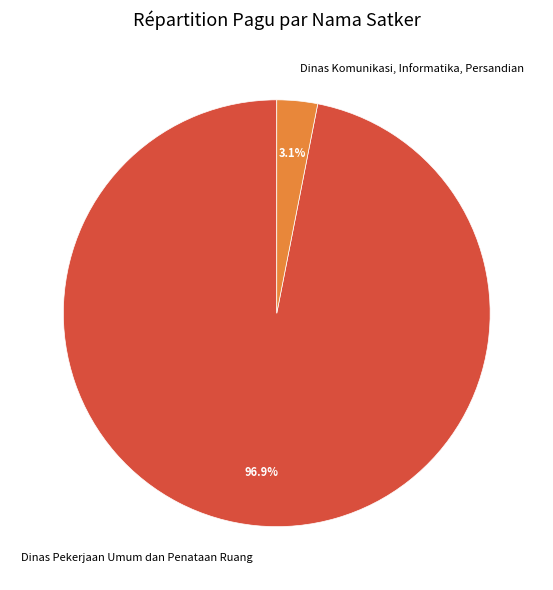

To the nearest percent, what is the difference between the largest and smallest slice percentages?

94%